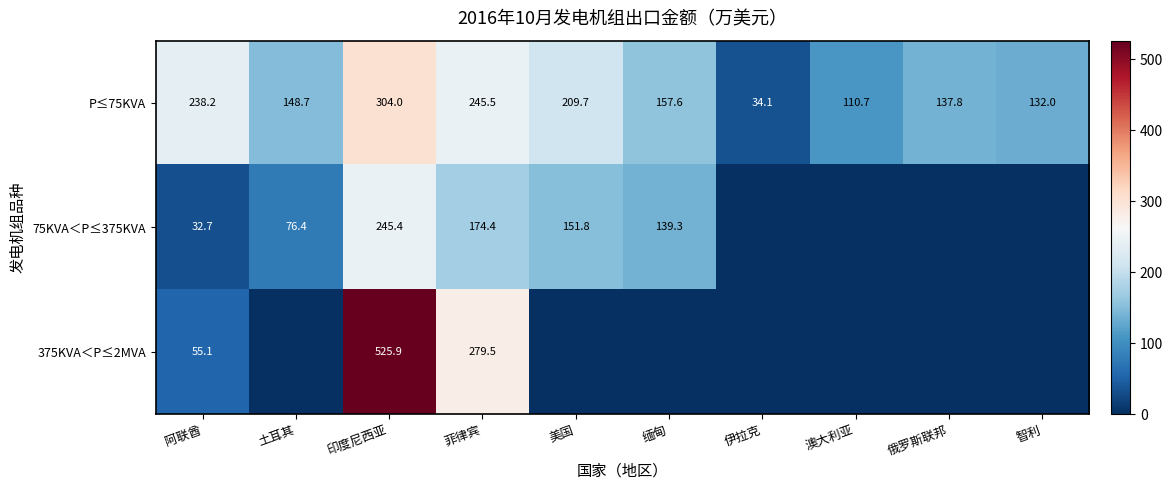

What is the spread (max minus min) of values at 印度尼西亚?

280.5